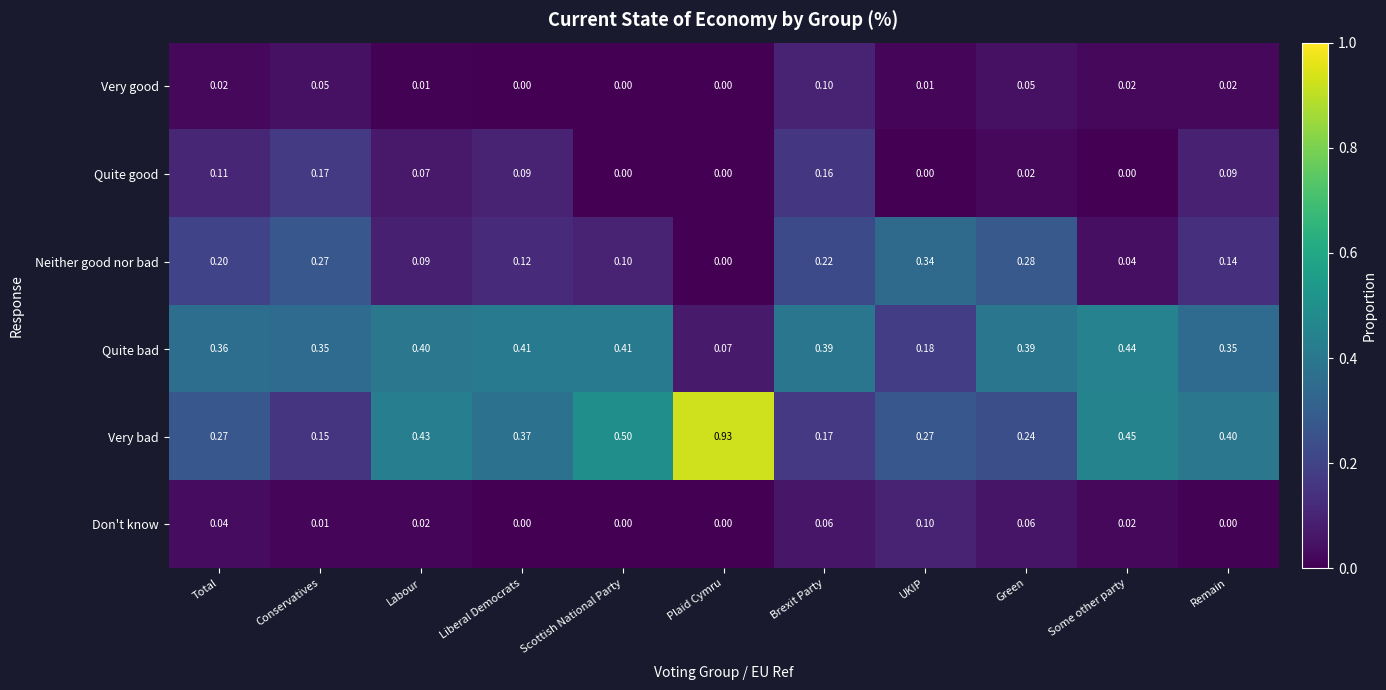

What is the difference between the highest and lowest values at Green?

0.4